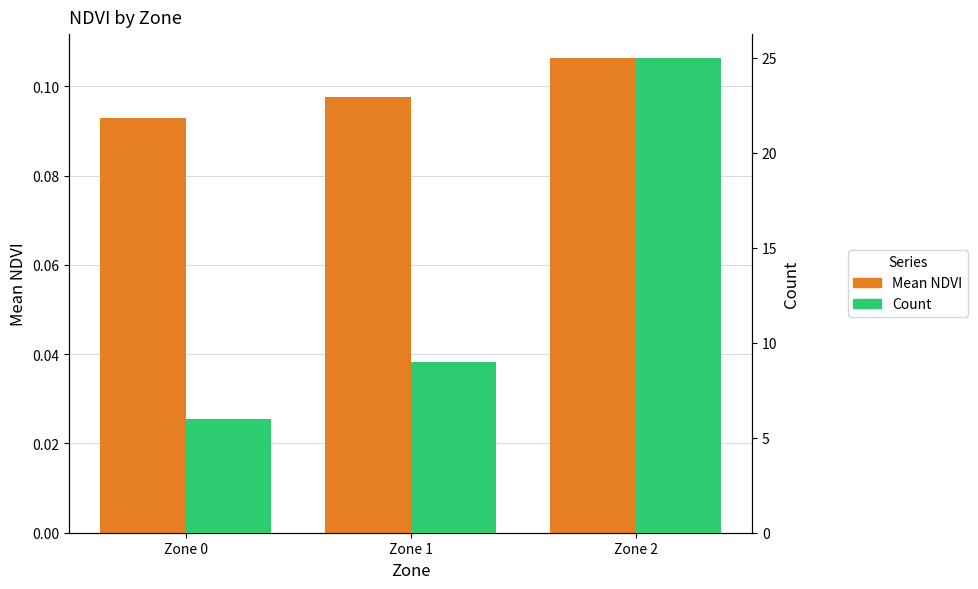

List the labels in order of Count value, largest first.

Zone 2, Zone 1, Zone 0